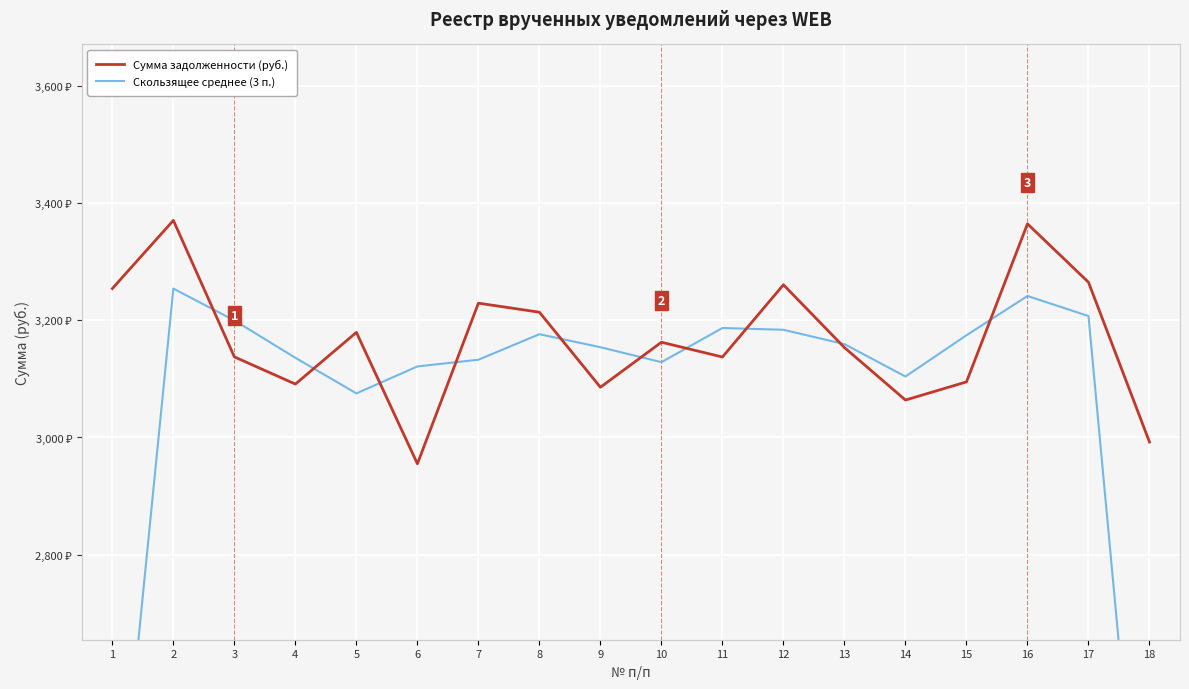

How many interior local valleys does the Сумма задолженности (руб.) series have?

5